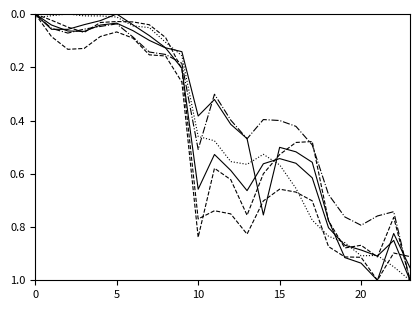

What is the label of the 14th point from the left?

13